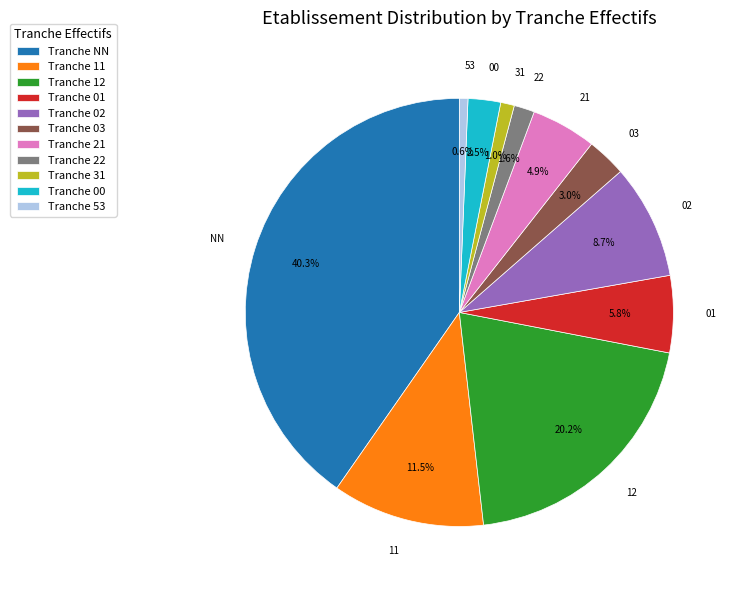

Does any single category account for the majority?

No